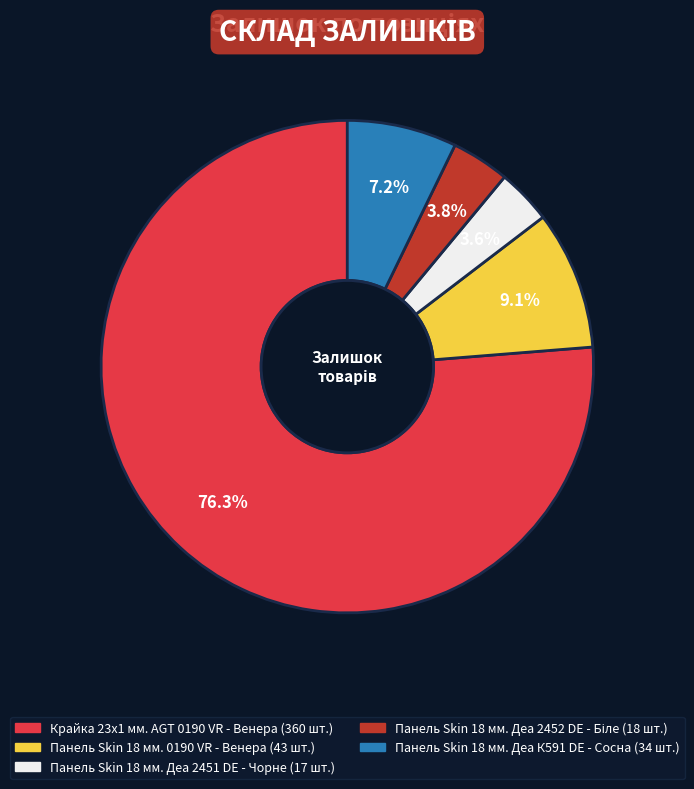

Approximately how many times larger is the value at Крайка 23x1 мм. AGT 0190 VR - Венера compared to Панель Skin 18 мм. 0190 VR - Венера?

8.4